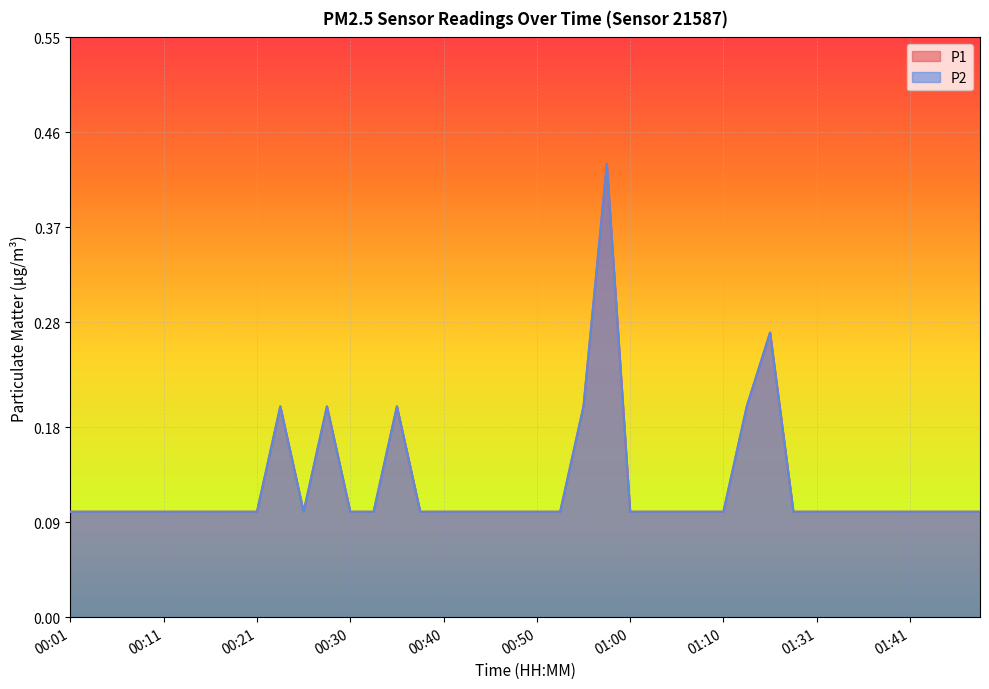

What is the difference between the maximum and minimum values in the P2 series?

0.3